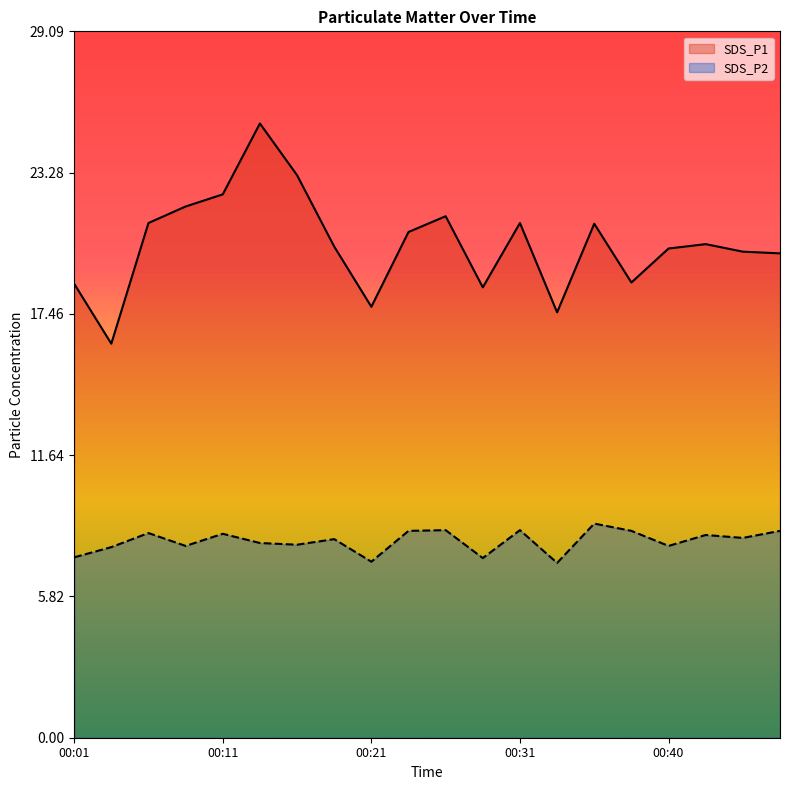

At 00:48, list the series in order from smallest to largest.

SDS_P2, SDS_P1